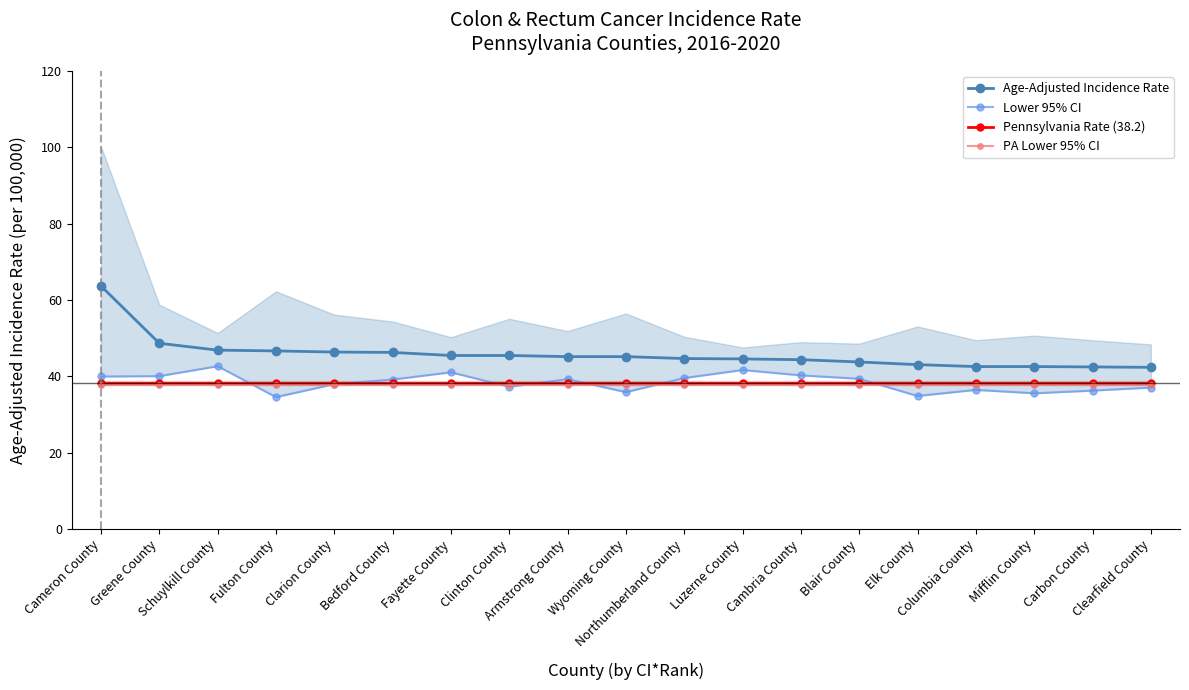

Is it true that PA Lower 95% CI equals 67.7 at Fulton County?

False